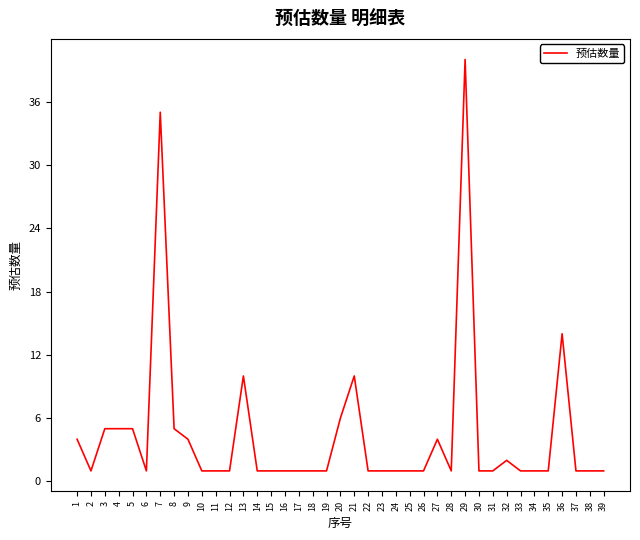

Reading right to left, transcribe all the data shown in this chart.

39=1	38=1	37=1	36=14	35=1	34=1	33=1	32=2	31=1	30=1	29=40	28=1	27=4	26=1	25=1	24=1	23=1	22=1	21=10	20=6	19=1	18=1	17=1	16=1	15=1	14=1	13=10	12=1	11=1	10=1	9=4	8=5	7=35	6=1	5=5	4=5	3=5	2=1	1=4